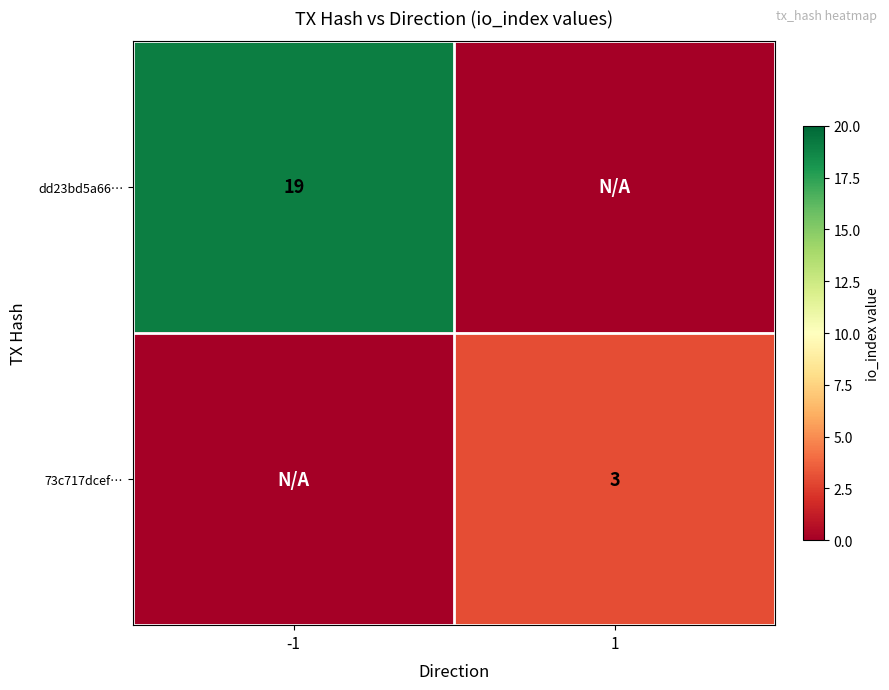

True or false: 73c717dcef… has a value of 5 at 1.

False